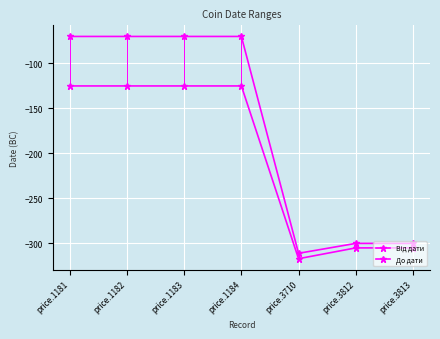

How many series are shown in this chart?

2